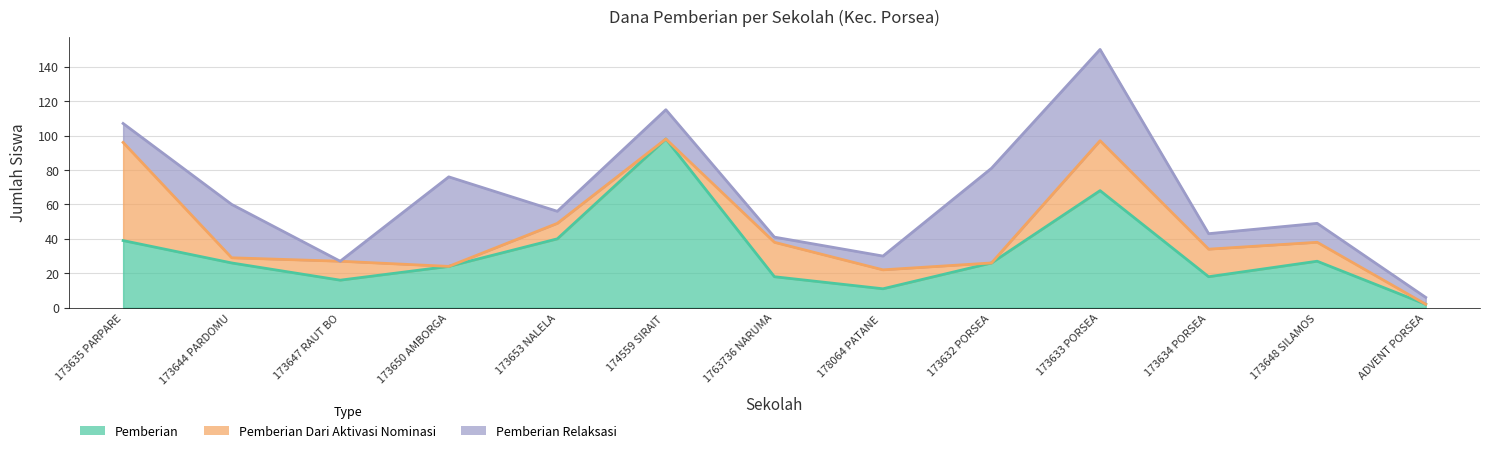

List the labels in order of Pemberian Dari Aktivasi Nominasi value, smallest first.

SD N 173650 AMBORGANG, SD N 174559 SIRAIT URUK, SD NEGERI 173632 PORSEA, SD SWASTA ADVENT PORSEA, SD N 173644 PARDOMUAN, SD N 173653 NALELA, SD N 173647 RAUT BOSI, SD N 178064 PATANE IV, SD NEGERI 173648 SILAMOSIK, SD NEGERI 173634 PORSEA, SD N 1763736 NARUMAMBING, SD NEGERI 173633 PORSEA, SD N 173635 PARPAREAN